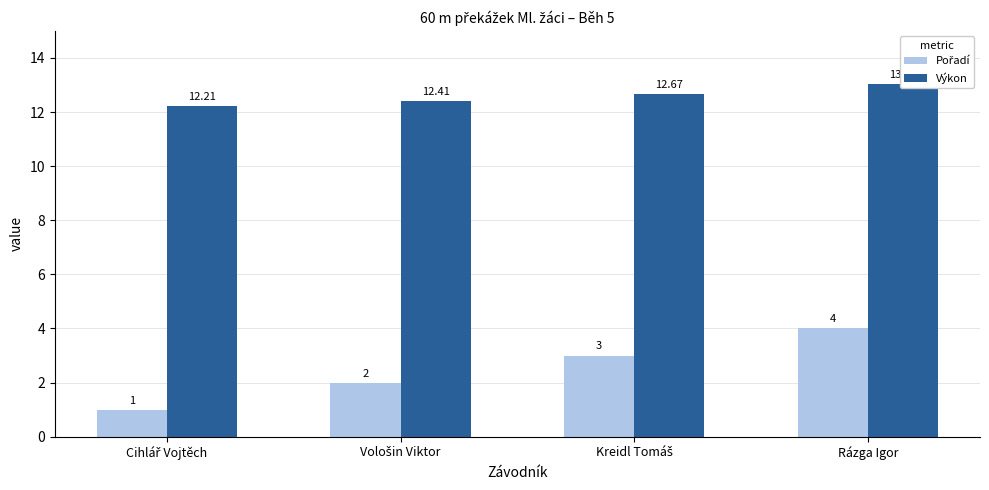

Rank the categories by Pořadí value from lowest to highest.

Cihlář Vojtěch, Vološin Viktor, Kreidl Tomáš, Rázga Igor